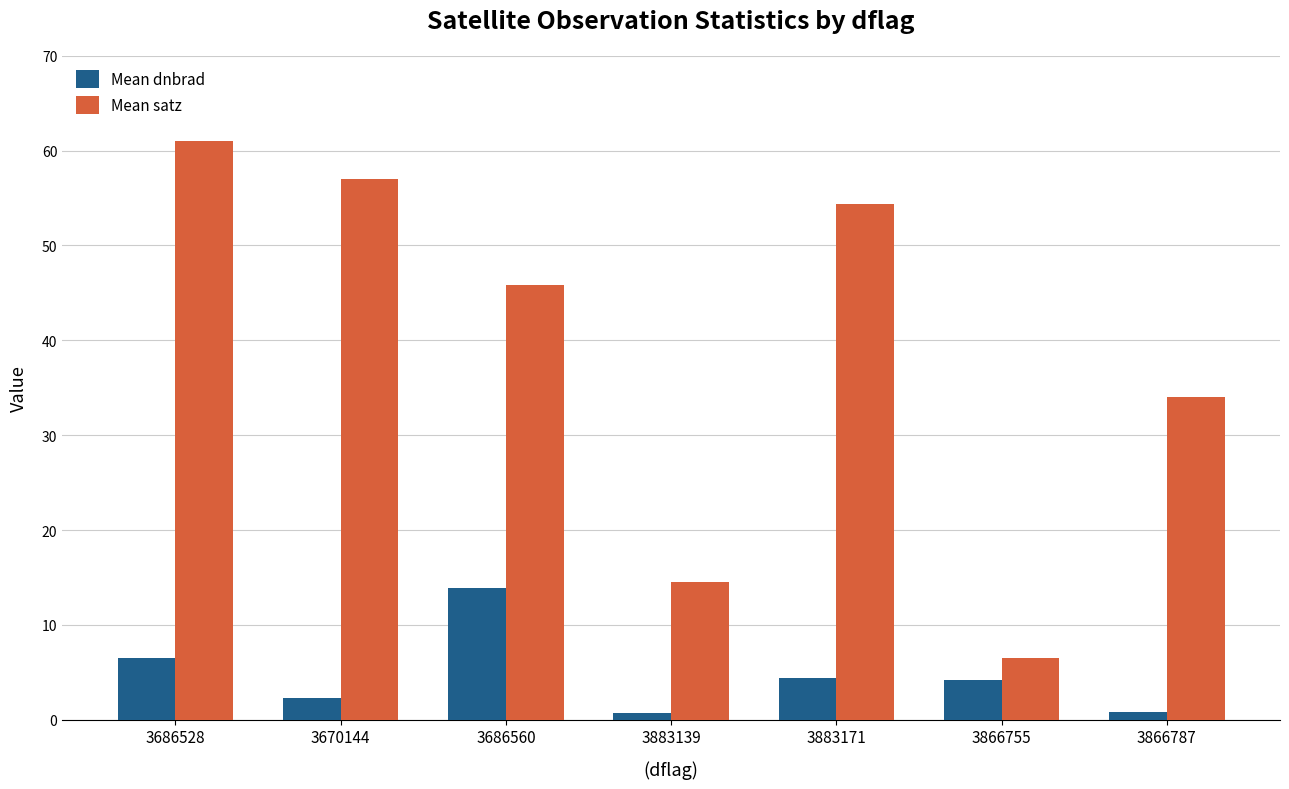

What is the total value across all series at 3686560?

59.7